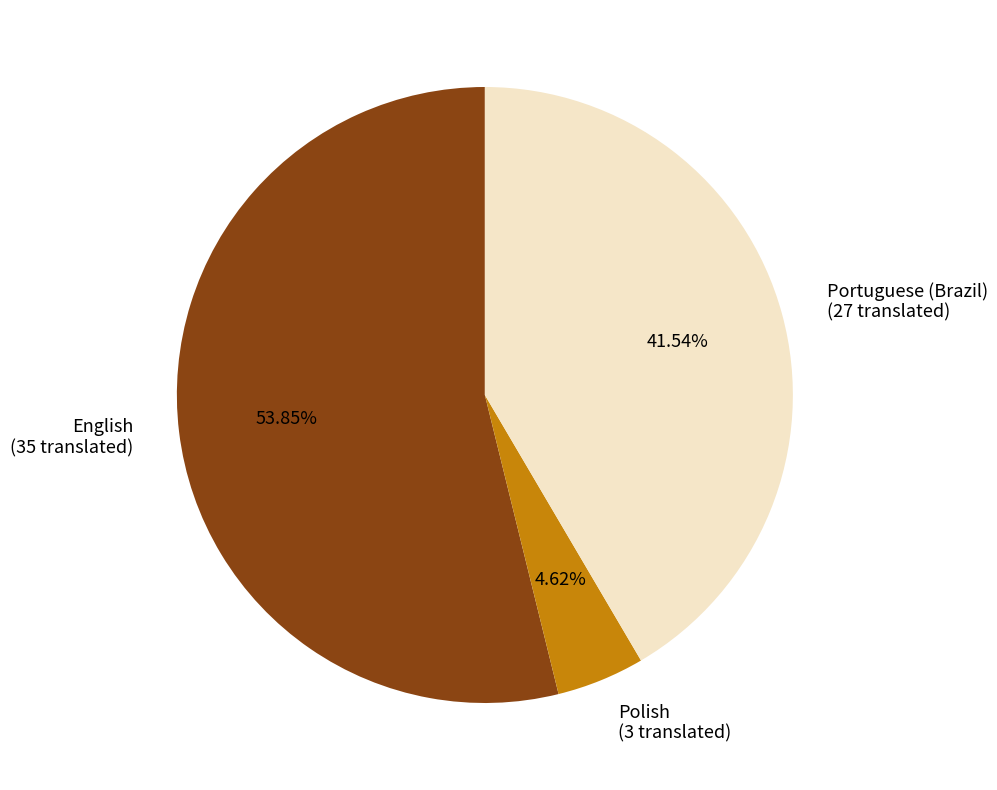

How many slices are in this pie chart?

3